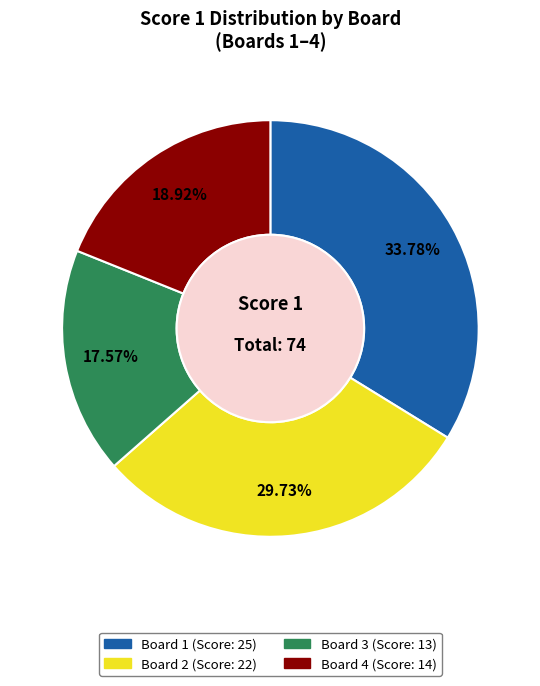

How many segments does this pie chart have?

4